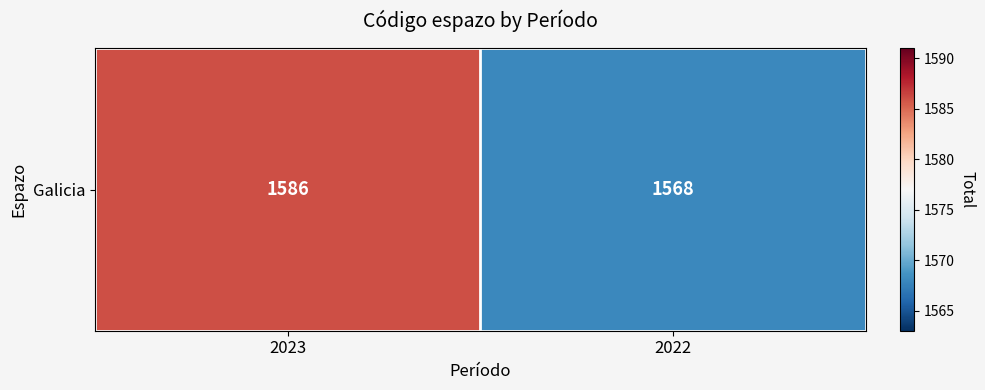

Reading left to right, transcribe all the data shown in this chart.

2023=1586	2022=1568